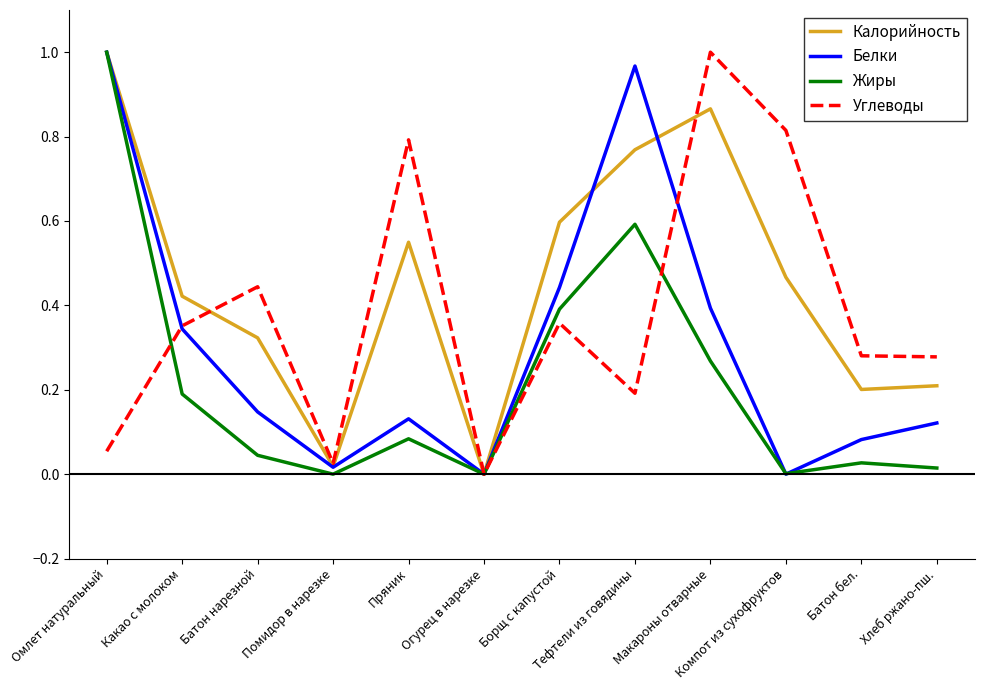

Is the value of Углеводы at Компот из сухофруктов greater than the value of Жиры at Огурец в нарезке?

Yes